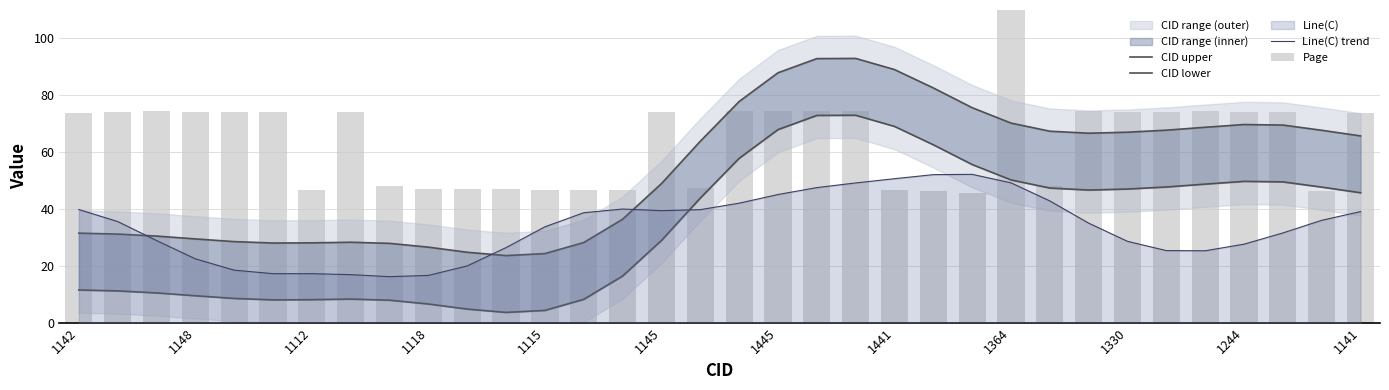

Are the bars grouped side by side (vs. stacked)?

Yes